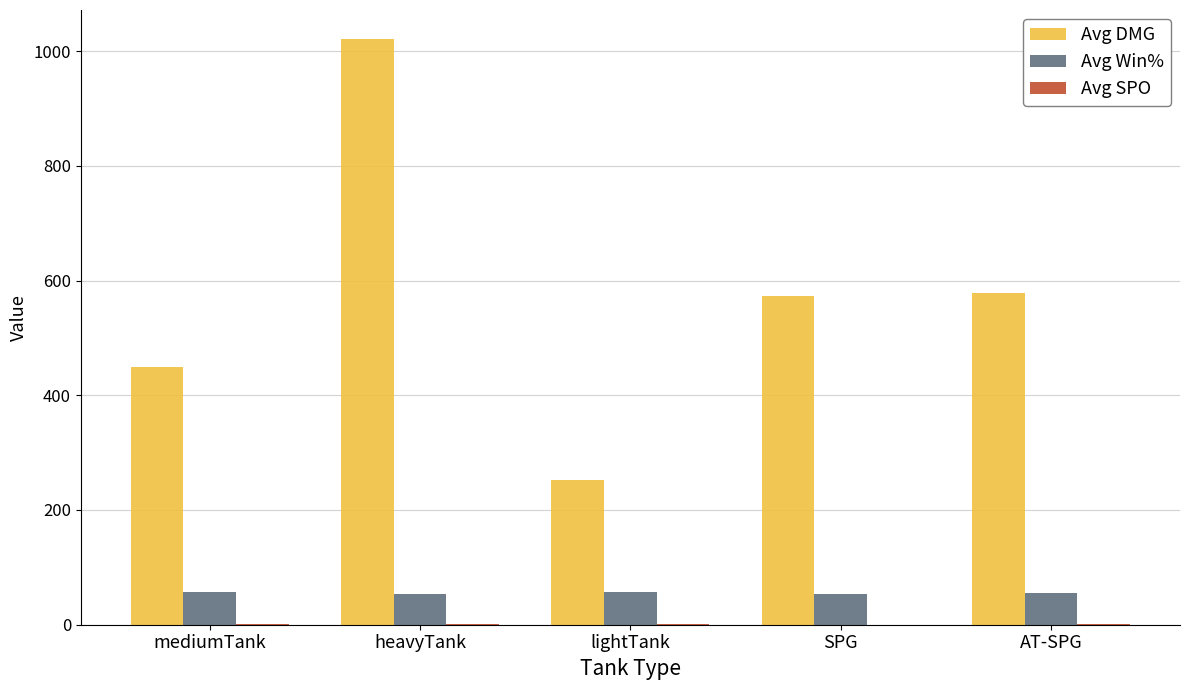

The value of Avg DMG at lightTank is 124.8. True or false?

False